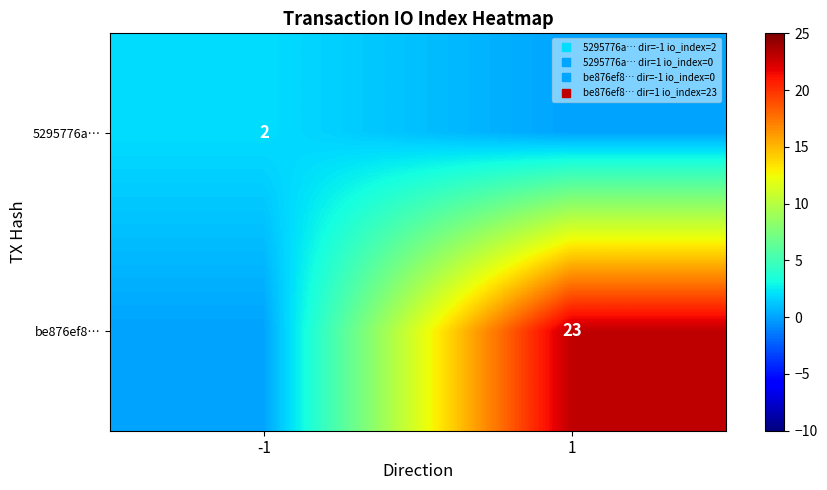

How many be876ef8… values are between 0 and 23?

2